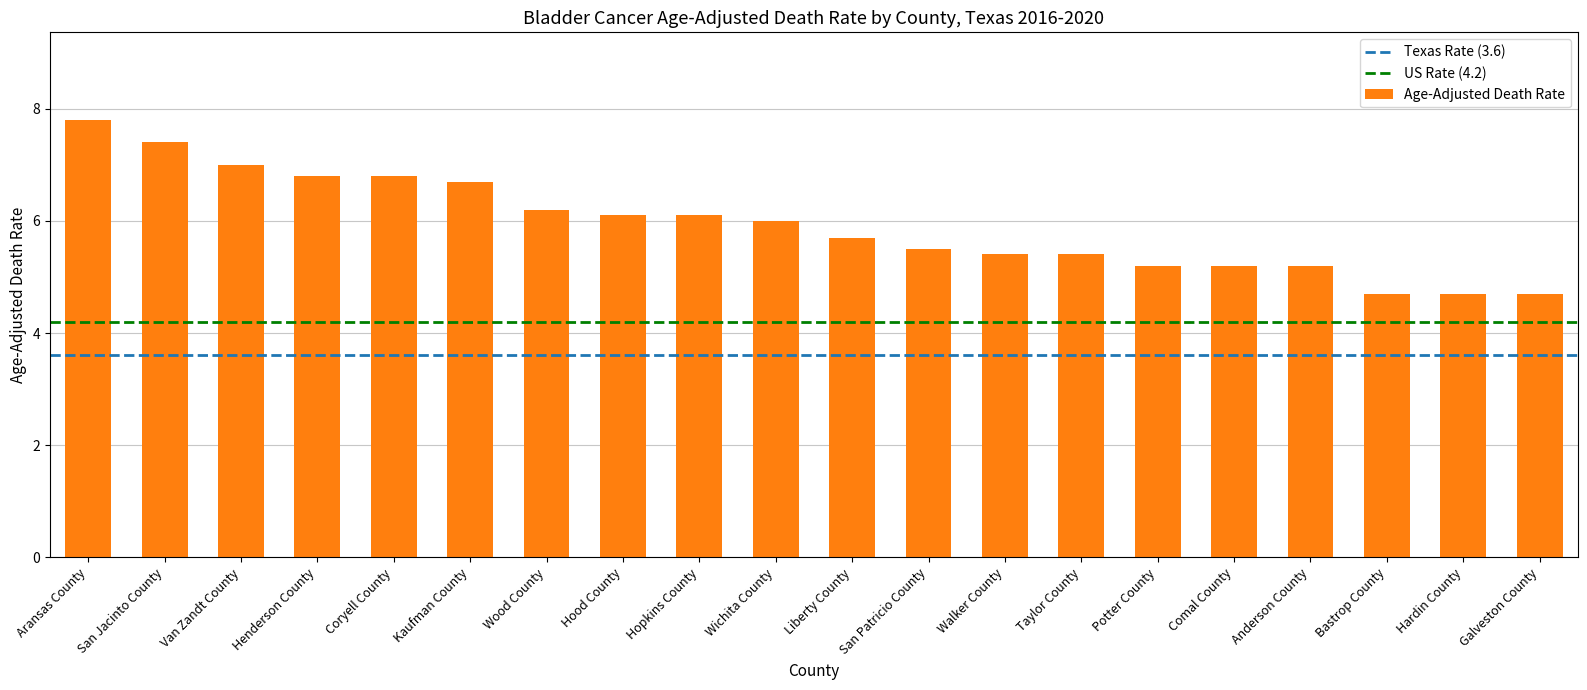

Does the chart contain stacked bars?

No